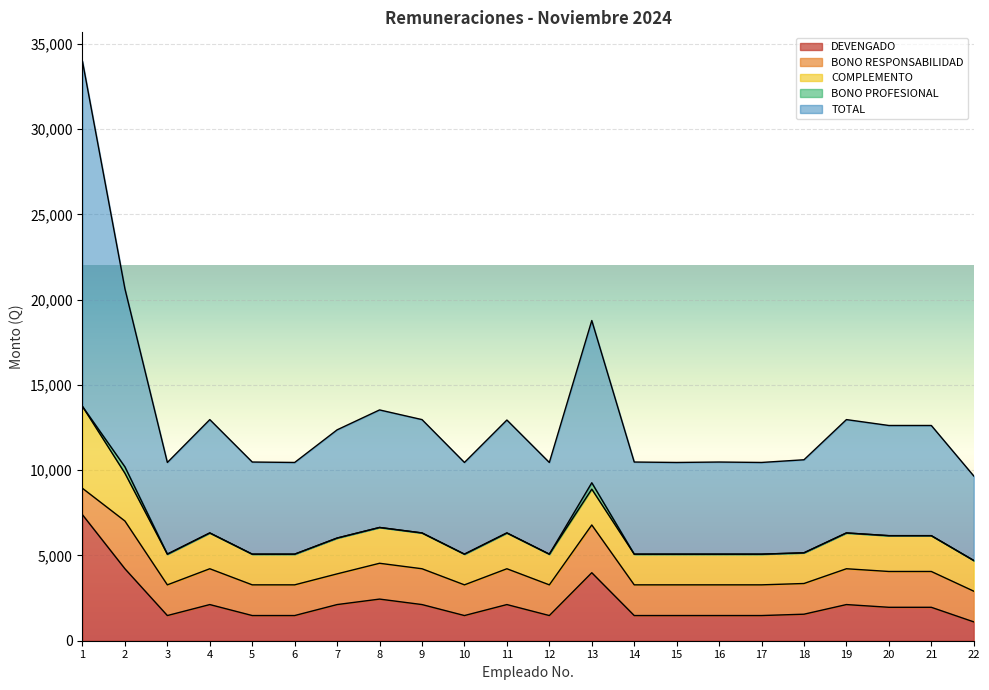

At which label does DEVENGADO first exceed 1960?

1